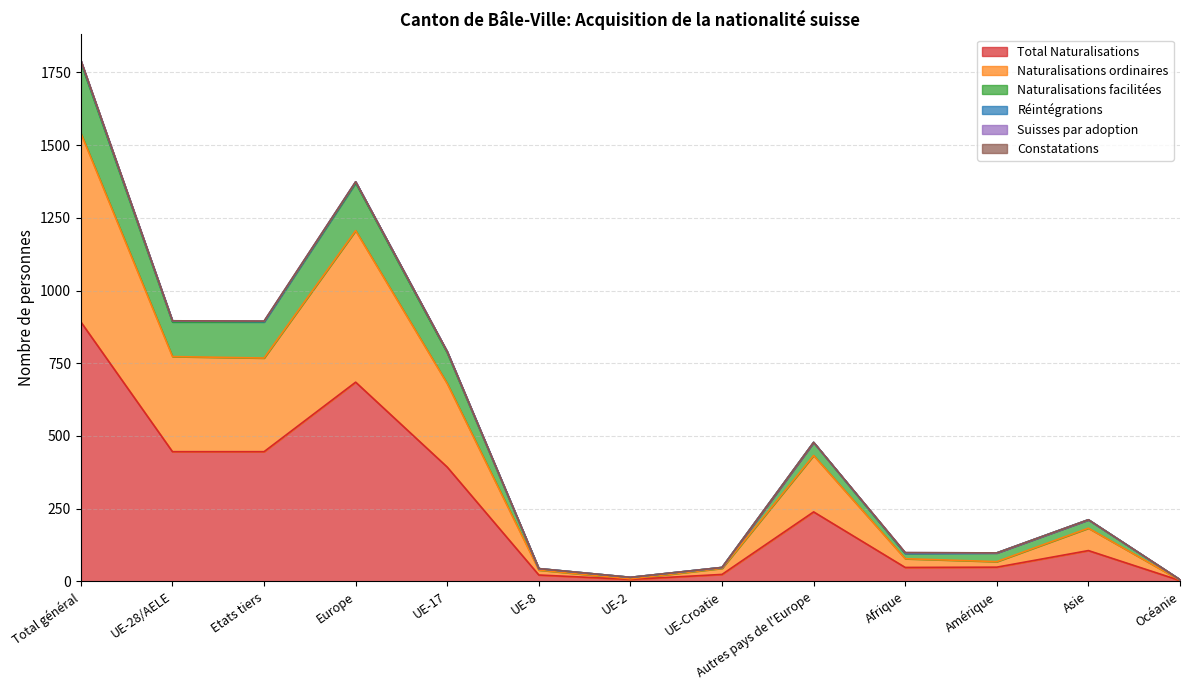

At which category does the chart reach its peak across all series?

Total général